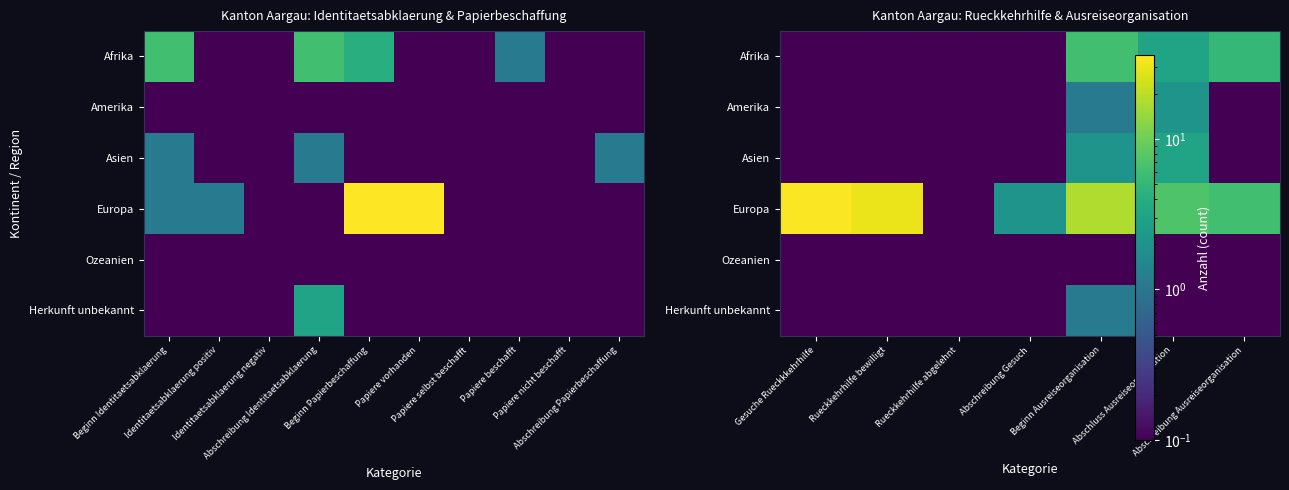

The value of Europa at Abschreibung Gesuch is 2.1. True or false?

True